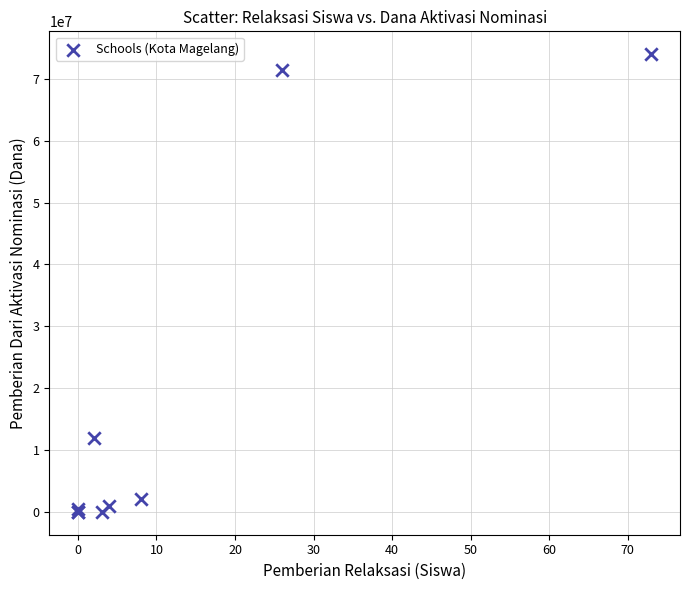

What Y value in the scatter plot is closest to 37000000?

12000000